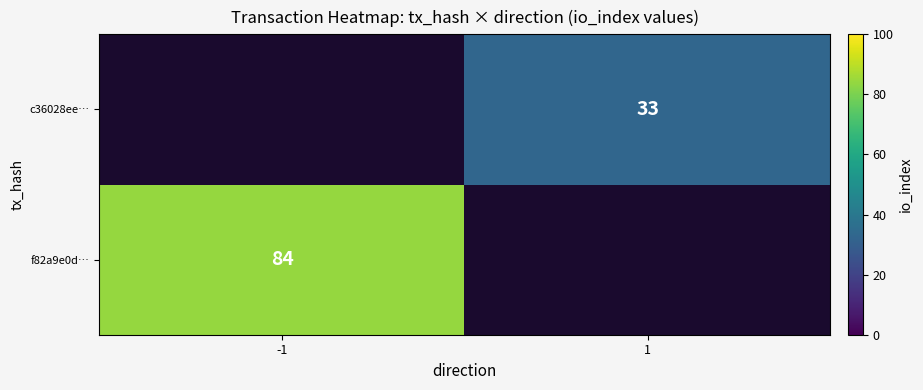

True or false: c36028ee… has a value of 33 at 1.

True